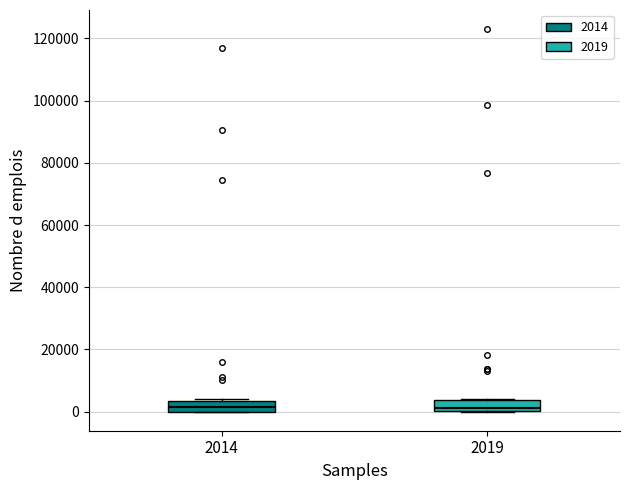

Reading left to right, transcribe this box plot: for each box, give where its median line is, the range the box spans, and where its two whiskers end, as read against the y-axis. The values are not printed on the chart, so give them approximately, as read against the axis.

2014: median 2000, box 0 to 4000, whiskers 0 to 4000 (just above the box's upper edge)
2019: median 2000, box 0 to 4000, whiskers 0 to 4000